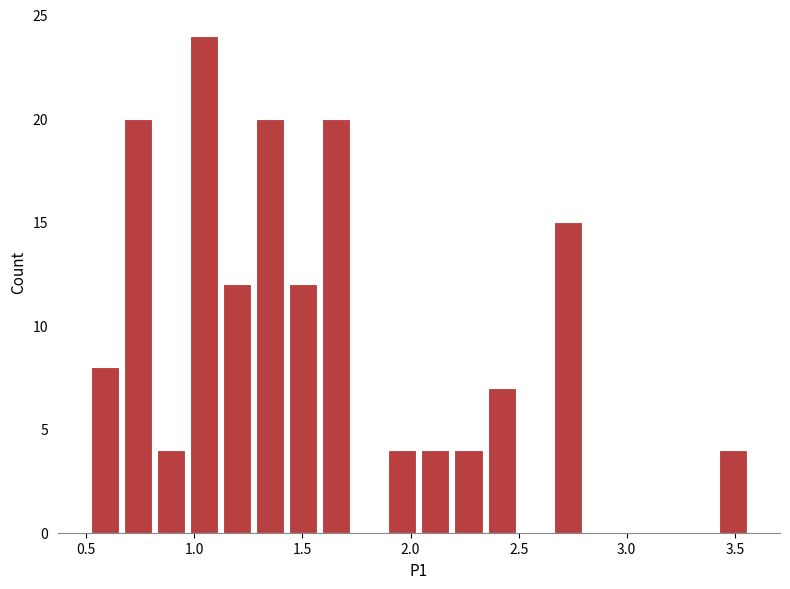

Around what value on the x-axis is the tallest bar? Give the approximate position of its centre, as read against the axis.

1.05